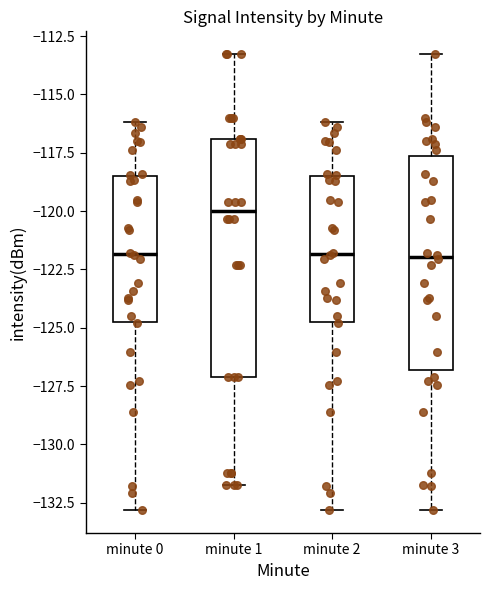

Reading left to right, read every box against the y-axis: the position of its median line, the range the box covers, and the ends of its whiskers. The values are not printed on the chart, so give them approximately, as read against the axis.

minute 0: median -122.0, box -124.5 to -118.5, whiskers -133.0 to -116.0
minute 1: median -120.0, box -127.0 to -117.0, whiskers -131.5 to -113.5
minute 2: median -122.0, box -124.5 to -118.5, whiskers -133.0 to -116.0
minute 3: median -122.0, box -127.0 to -117.5, whiskers -133.0 to -113.5